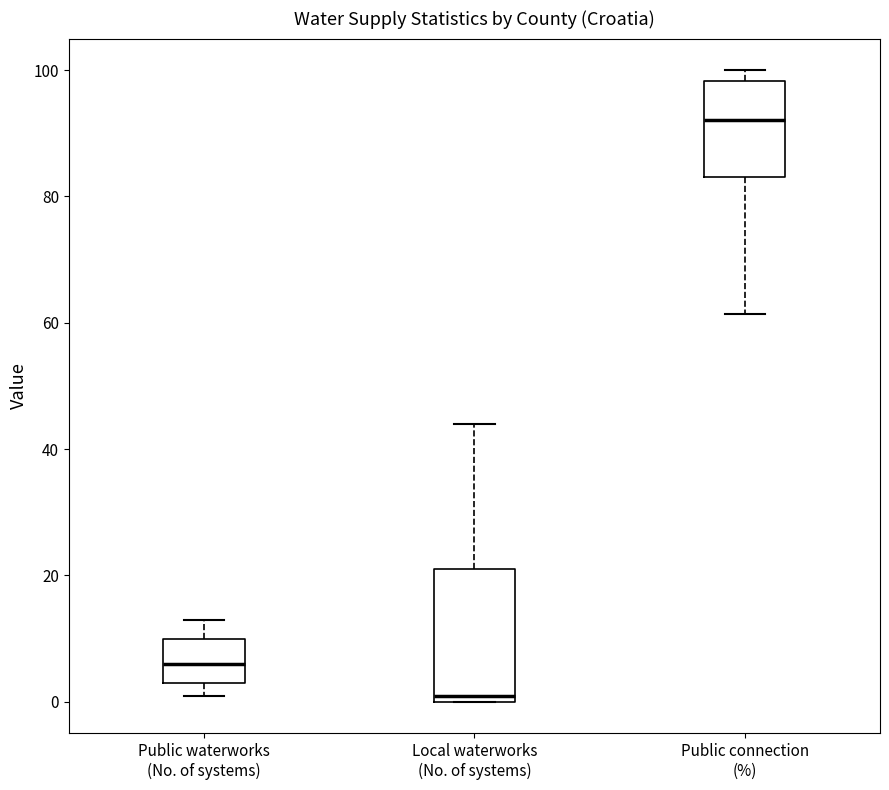

Reading left to right, transcribe this box plot: for each box, give where its median line is, the range the box spans, and where its two whiskers end, as read against the y-axis. The values are not printed on the chart, so give them approximately, as read against the axis.

Public waterworks (No. of systems): median 6, box 4 to 10, whiskers 2 to 14
Local waterworks (No. of systems): median 2, box 0 to 22, whiskers 0 to 44
Public connection (%): median 92, box 84 to 98, whiskers 62 to 100